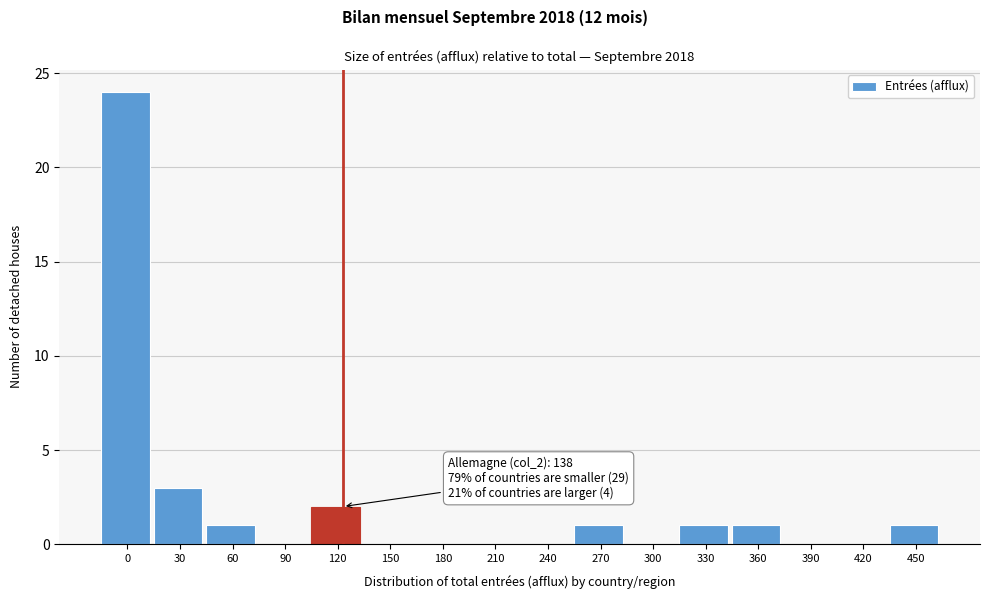

Reading left to right, transcribe all the data shown in this chart.

0=24	30=3	60=1	90=0	120=2	150=0	180=0	210=0	240=0	270=1	300=0	330=1	360=1	390=0	420=0	450=1